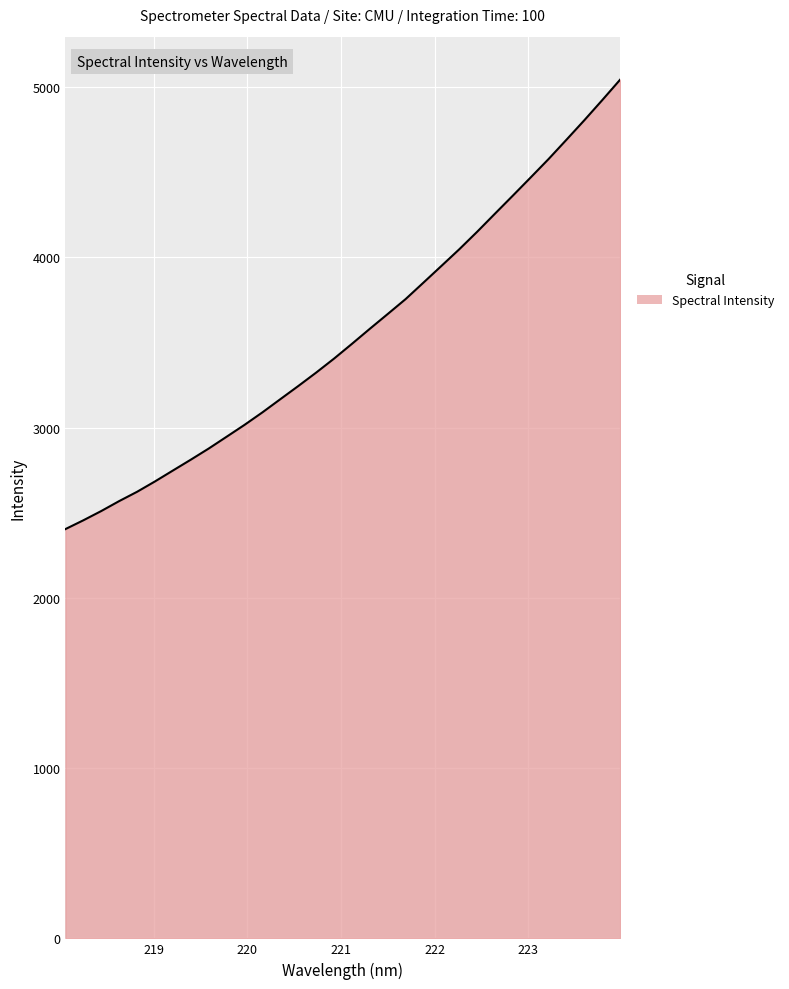

What is the difference between the maximum and minimum values?

2640.2